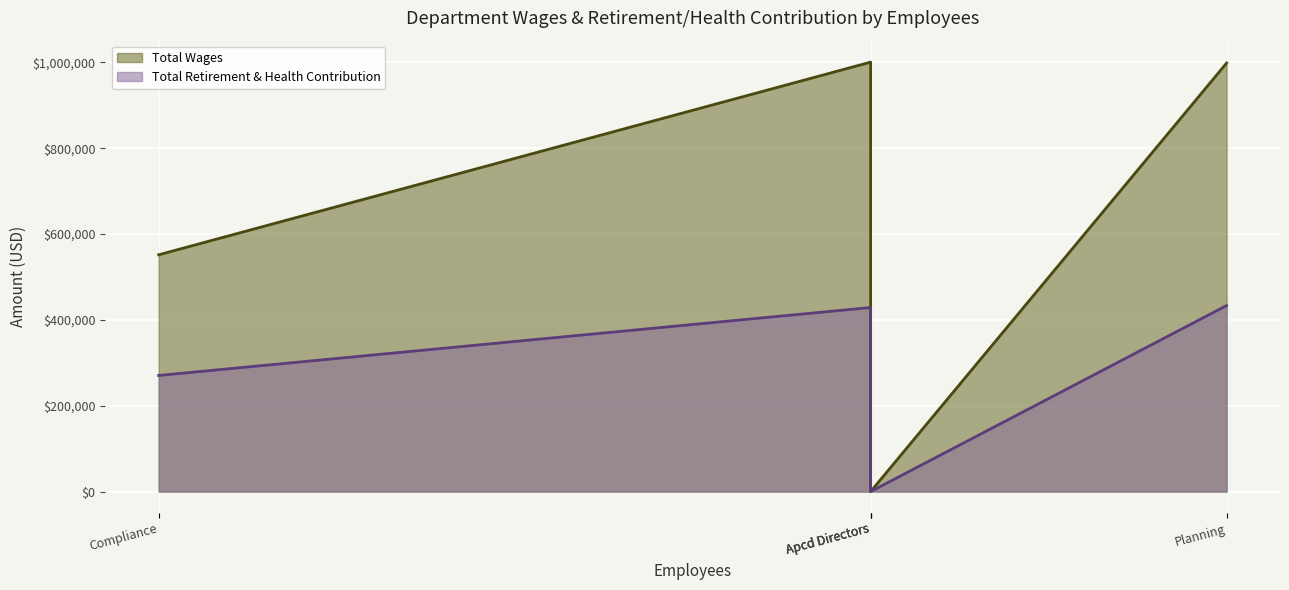

Which series has the largest range (max minus min)?

Total Wages